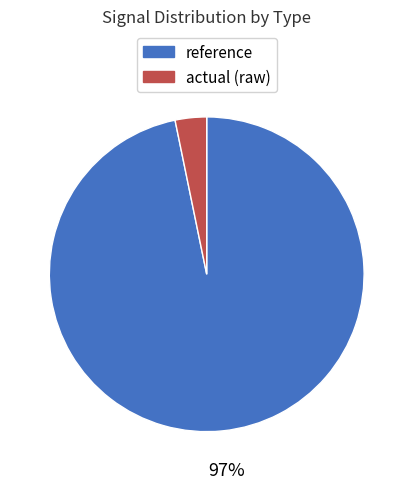

Rank the categories by value from lowest to highest.

actual (raw), reference